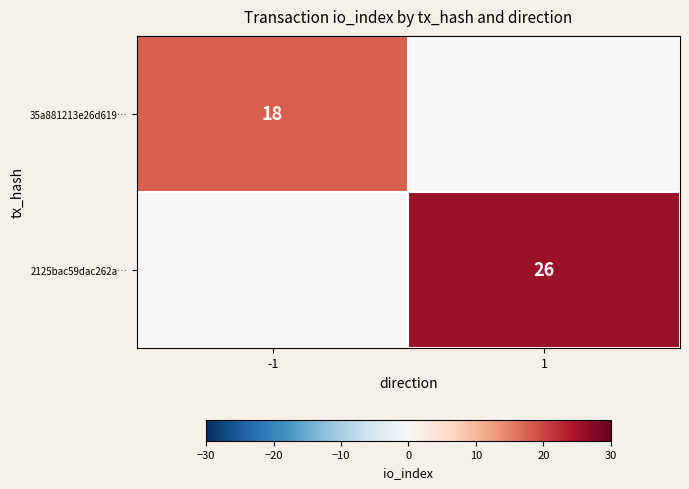

Is the value of 2125bac59dac262a… at 1 greater than the value of 35a881213e26d619… at -1?

Yes